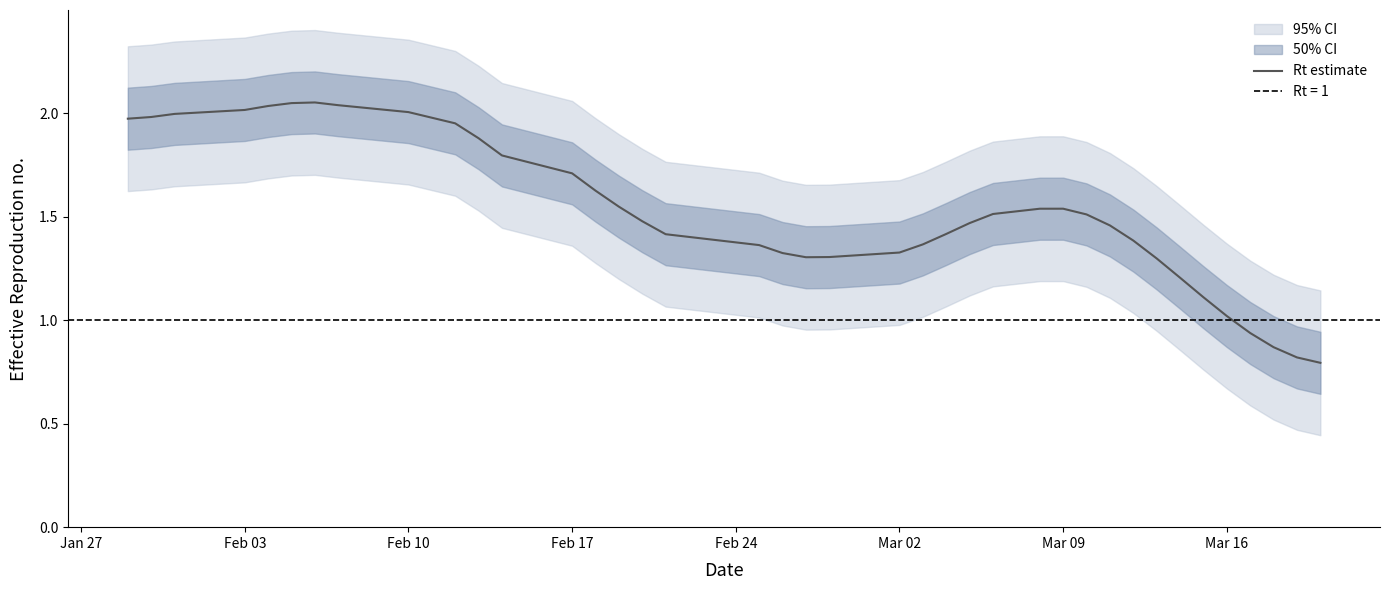

How many interior local peaks (higher than both neighbors) does the data have?

2